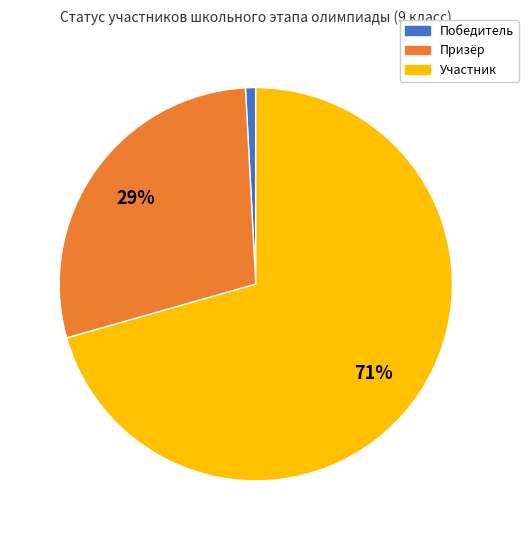

Does Участник represent more than half of the total?

Yes